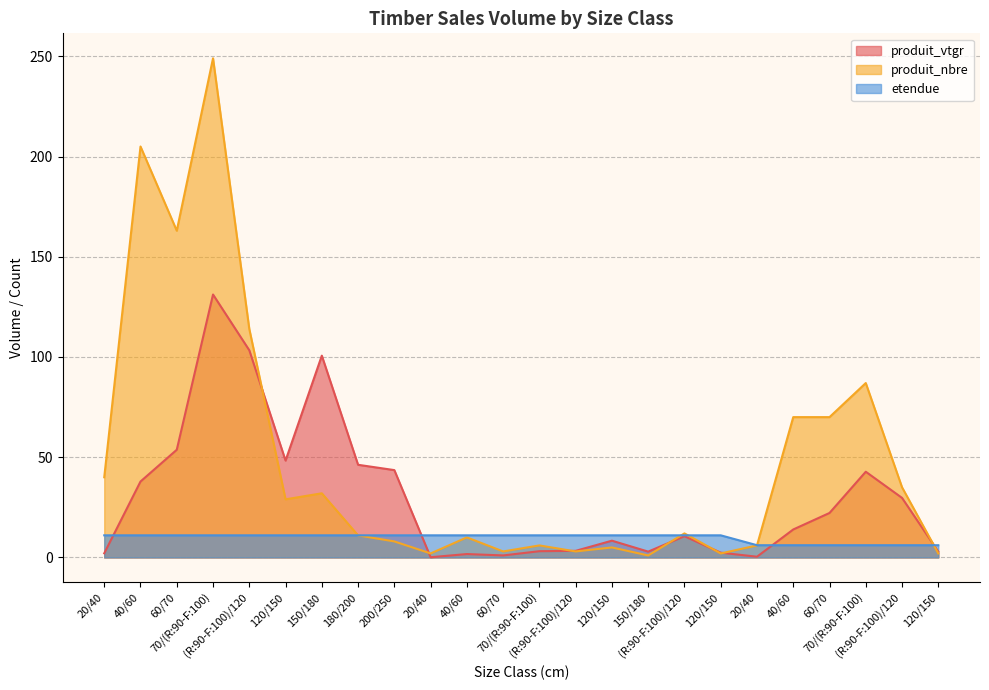

Which series has the largest total across all categories?

produit_nbre